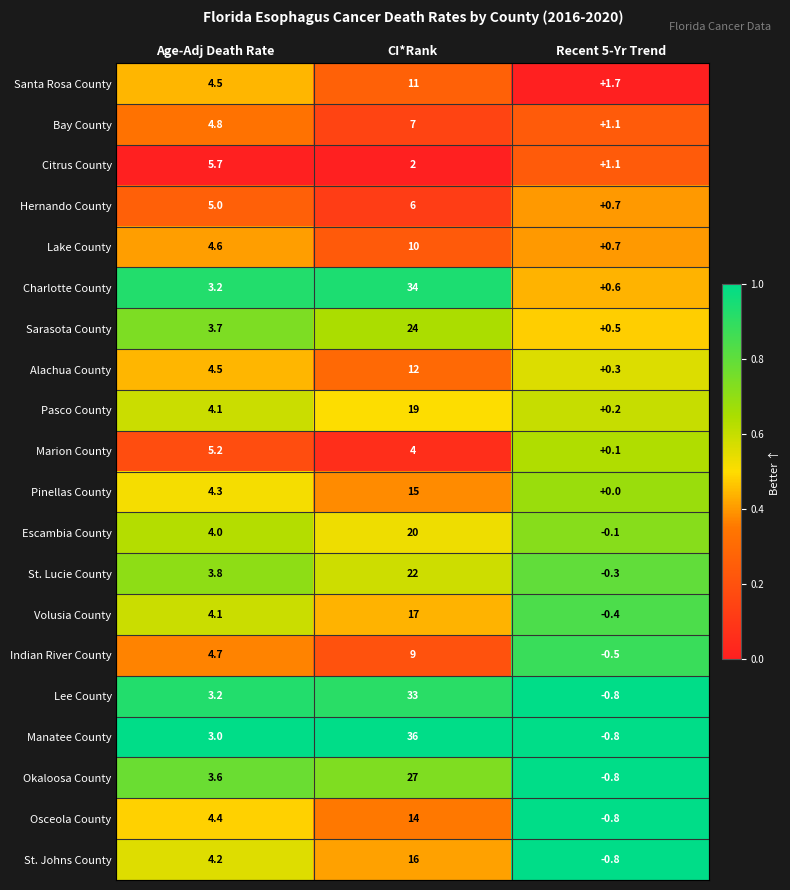

What is the total value across all series at Age-Adj Death Rate?

84.6